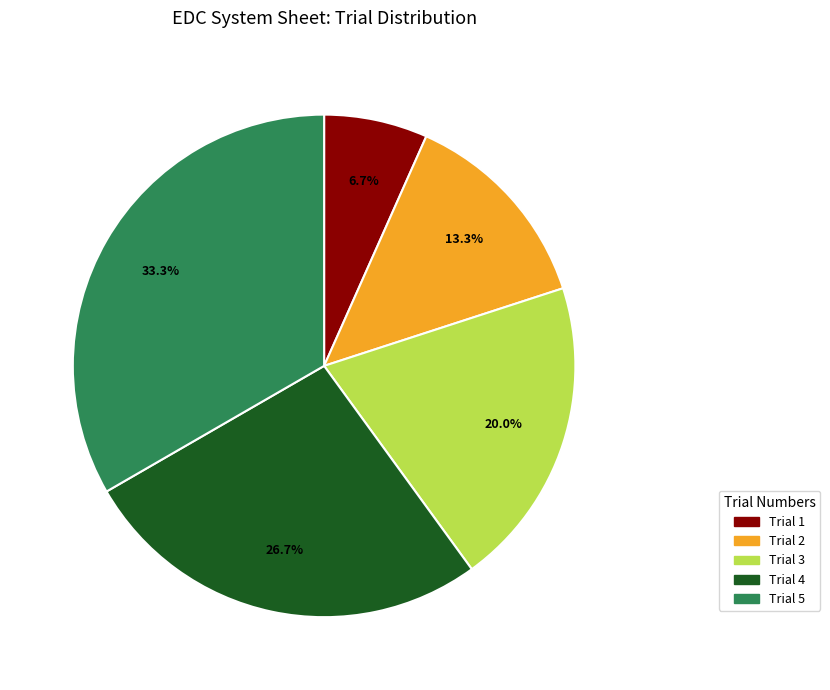

What is the ratio of the value at Trial 4 to the value at Trial 2?

2.0